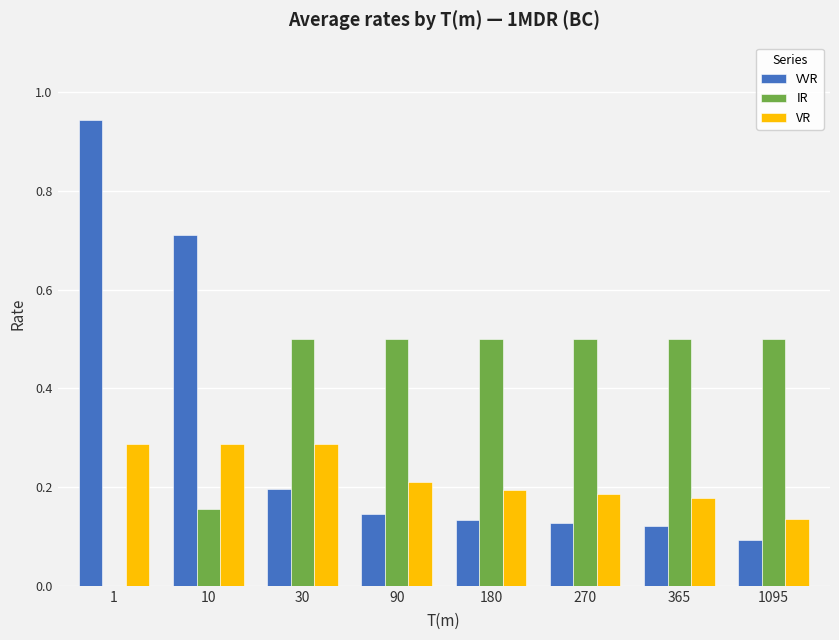

The IR series shows 0.2 at 1. True or false?

False